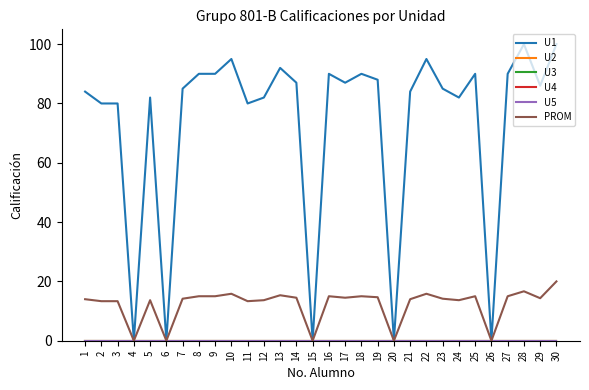

Where is U3 nearest to the value 0?

1